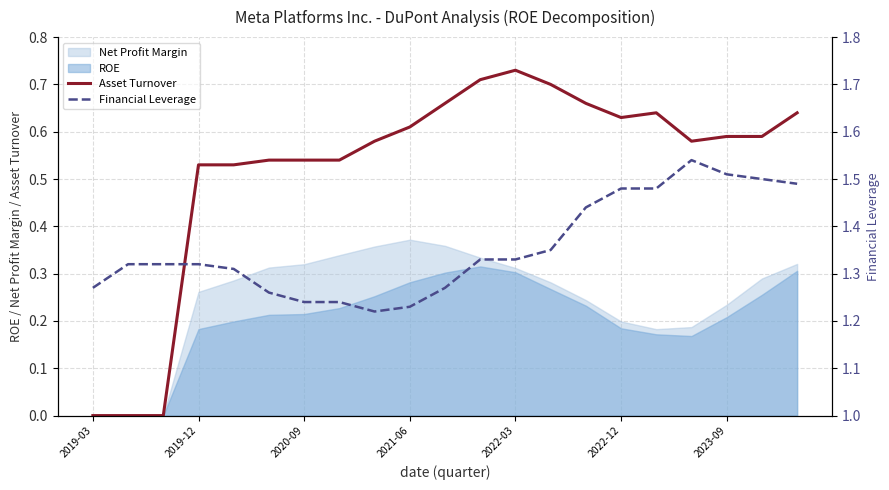

In Financial Leverage, how many points are higher than both neighbors (excluding endpoints)?

1